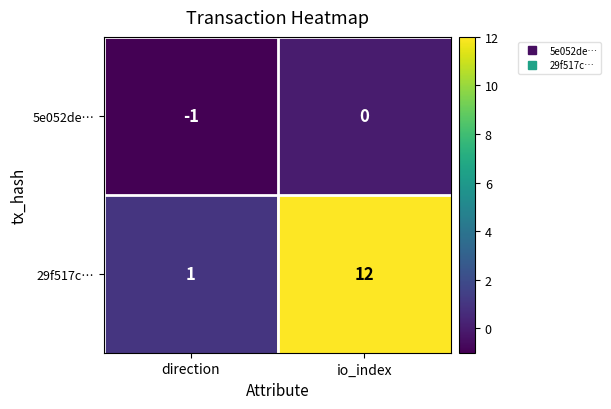

At which label is 29f517c… closest to 6?

direction